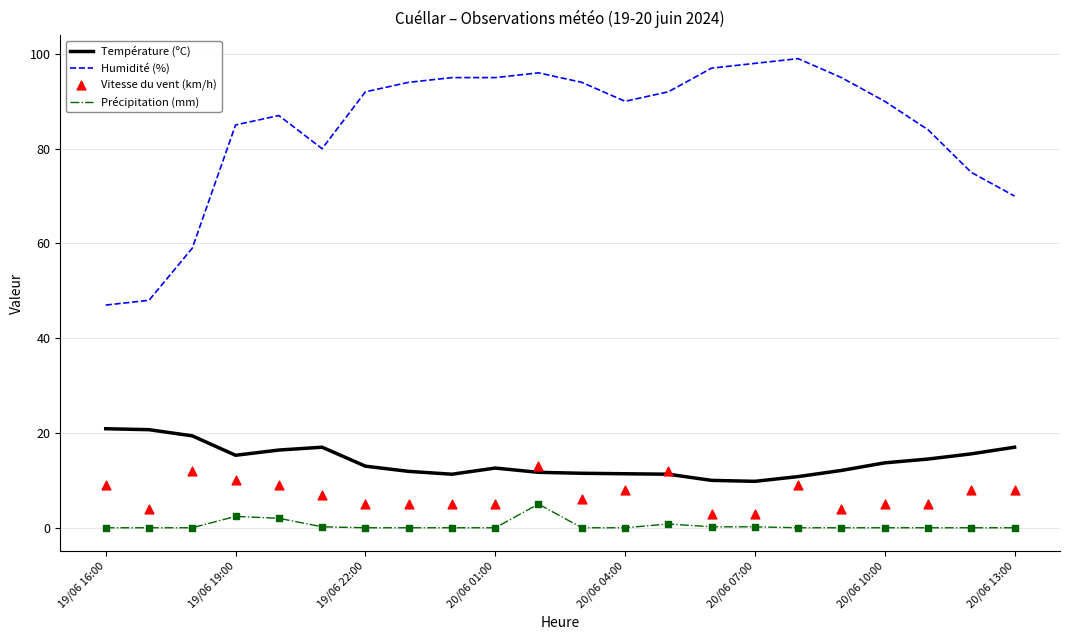

What is the lowest value of the Température (ºC) series?

9.8